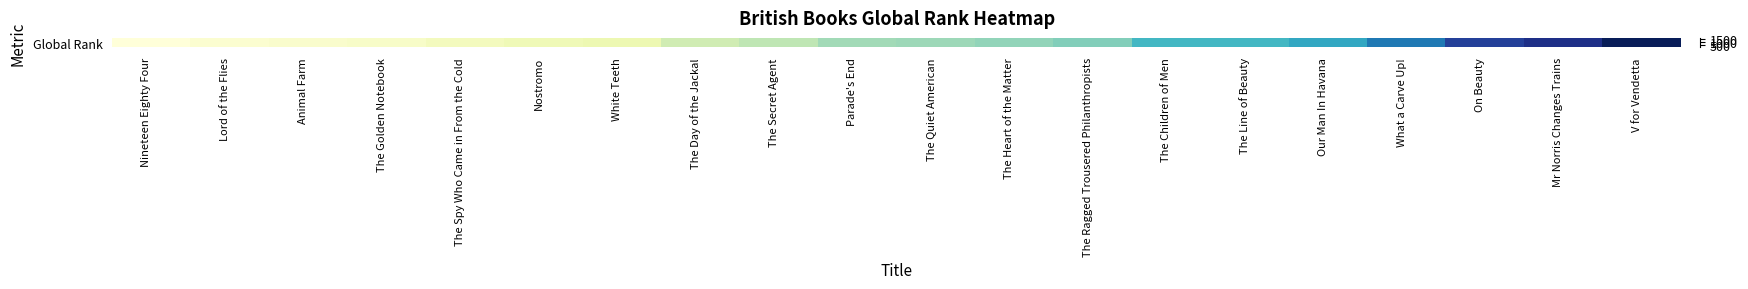

The value at On Beauty is 1461. True or false?

True